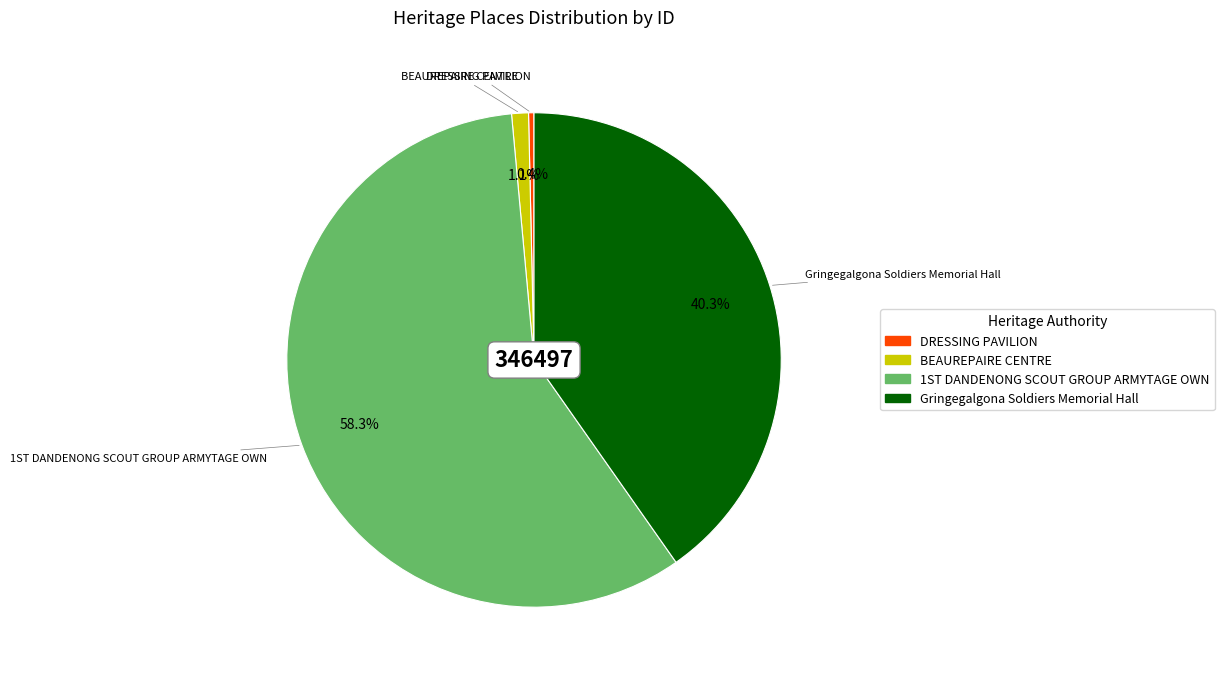

To the nearest percent, what is the difference between the largest and smallest slice percentages?

58%